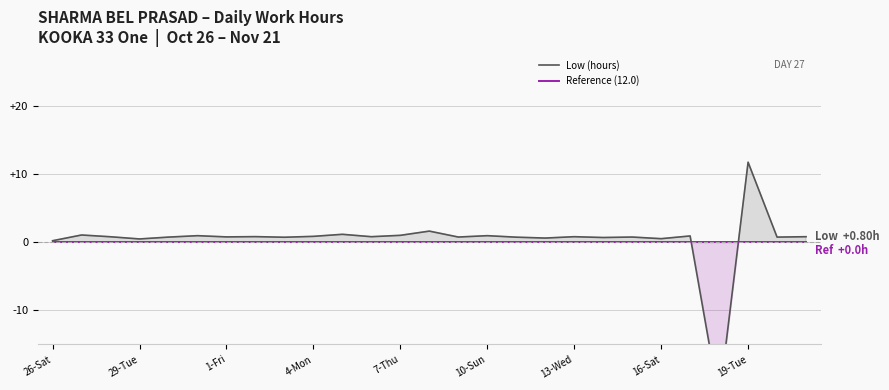

How many times do Low (hours) and Reference (12.0) cross each other?

2